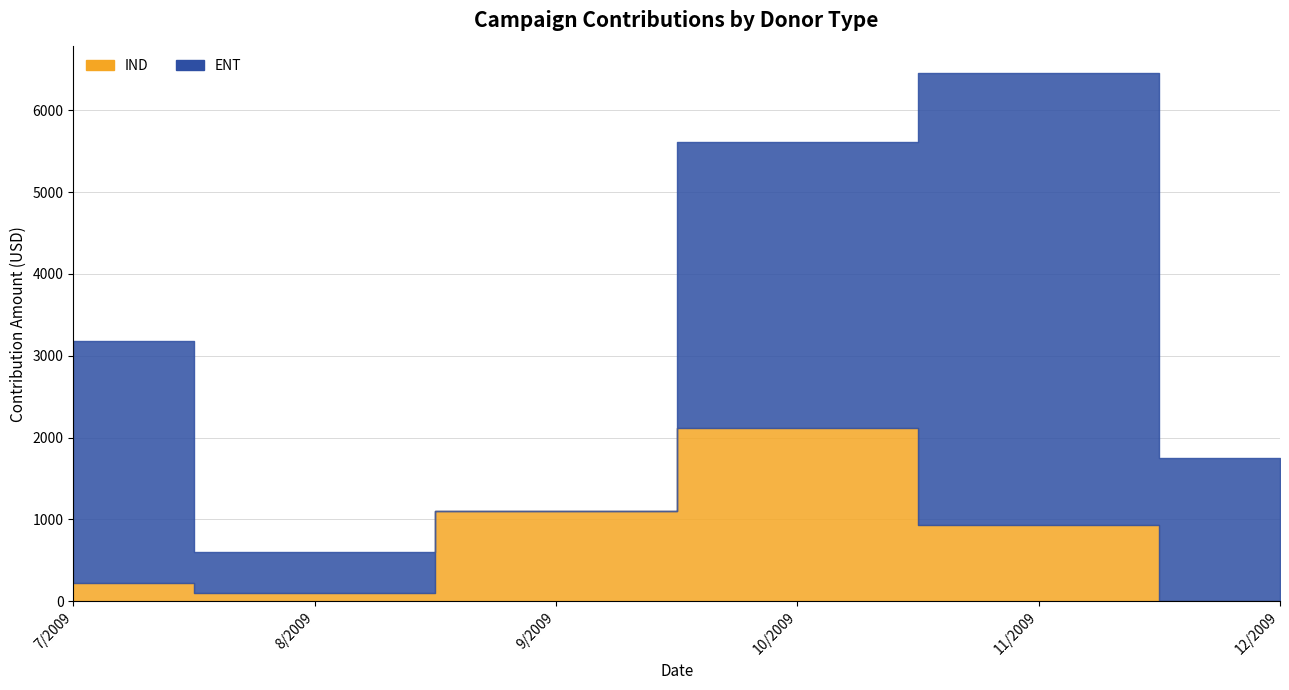

What is the sum of the ENT values at 8/2009 and 9/2009?

500.0